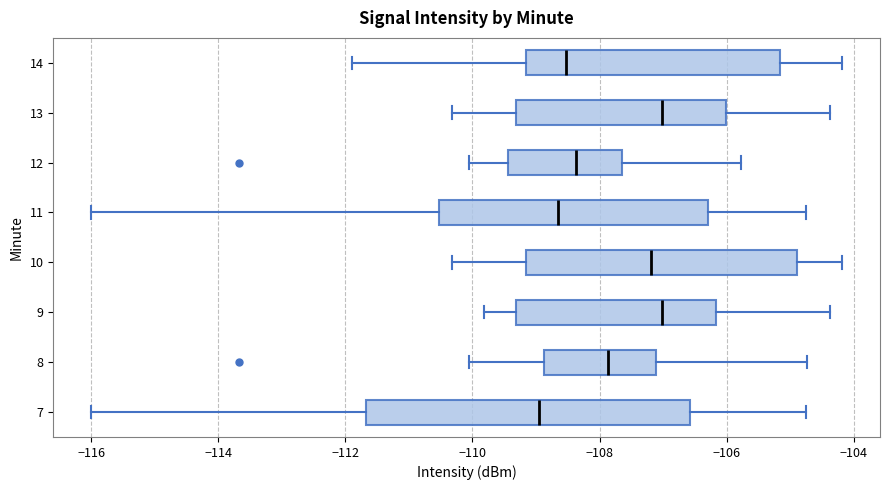

Reading bottom to top, transcribe this box plot: for each box, give where its median line is, the range the box spans, and where its two whiskers end, as read against the x-axis. The values are not printed on the chart, so give them approximately, as read against the axis.

7: median -109.0, box -111.6 to -106.6, whiskers -116.0 to -104.8
8: median -107.8, box -108.8 to -107.2, whiskers -110.0 to -104.8
9: median -107.0, box -109.4 to -106.2, whiskers -109.8 to -104.4
10: median -107.2, box -109.2 to -104.8, whiskers -110.4 to -104.2
11: median -108.6, box -110.6 to -106.2, whiskers -116.0 to -104.8
12: median -108.4, box -109.4 to -107.6, whiskers -110.0 to -105.8
13: median -107.0, box -109.4 to -106.0, whiskers -110.4 to -104.4
14: median -108.6, box -109.2 to -105.2, whiskers -112.0 to -104.2